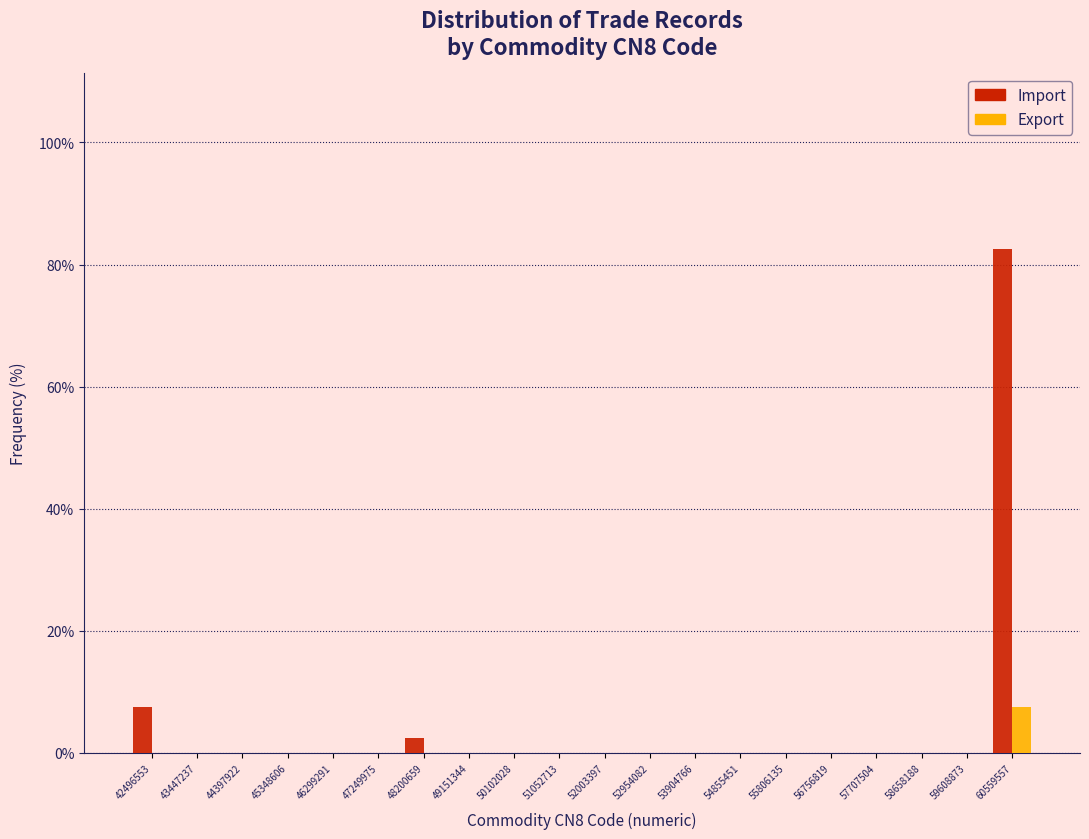

Reading left to right, list every range on the x-axis with the height of the bar of each series over it. Neither the bar edges nor the heights are printed on the chart, so give them approximately, as read against the axes.

42000000 to 43000000: Import=8	Export=0
43000000 to 43900000: Import=0	Export=0
43900000 to 44900000: Import=0	Export=0
44900000 to 45800000: Import=0	Export=0
45800000 to 46800000: Import=0	Export=0
46800000 to 47700000: Import=0	Export=0
47700000 to 48700000: Import=2	Export=0
48700000 to 49600000: Import=0	Export=0
49600000 to 50600000: Import=0	Export=0
50600000 to 51500000: Import=0	Export=0
51500000 to 52500000: Import=0	Export=0
52500000 to 53400000: Import=0	Export=0
53400000 to 54400000: Import=0	Export=0
54400000 to 55300000: Import=0	Export=0
55300000 to 56300000: Import=0	Export=0
56300000 to 57200000: Import=0	Export=0
57200000 to 58200000: Import=0	Export=0
58200000 to 59100000: Import=0	Export=0
59100000 to 60100000: Import=0	Export=0
60100000 to 61000000: Import=82	Export=8